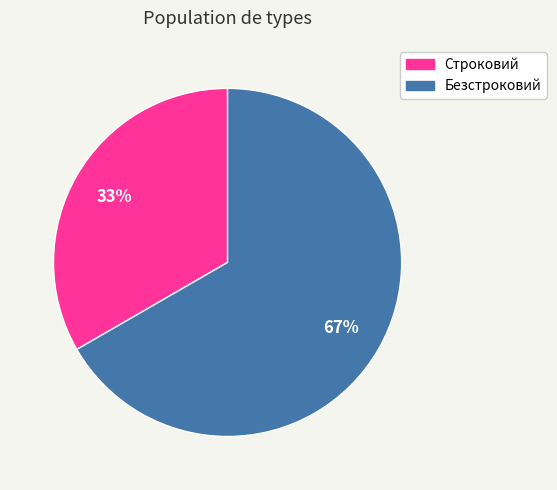

Is the sum of Строковий and Безстроковий greater than half?

Yes